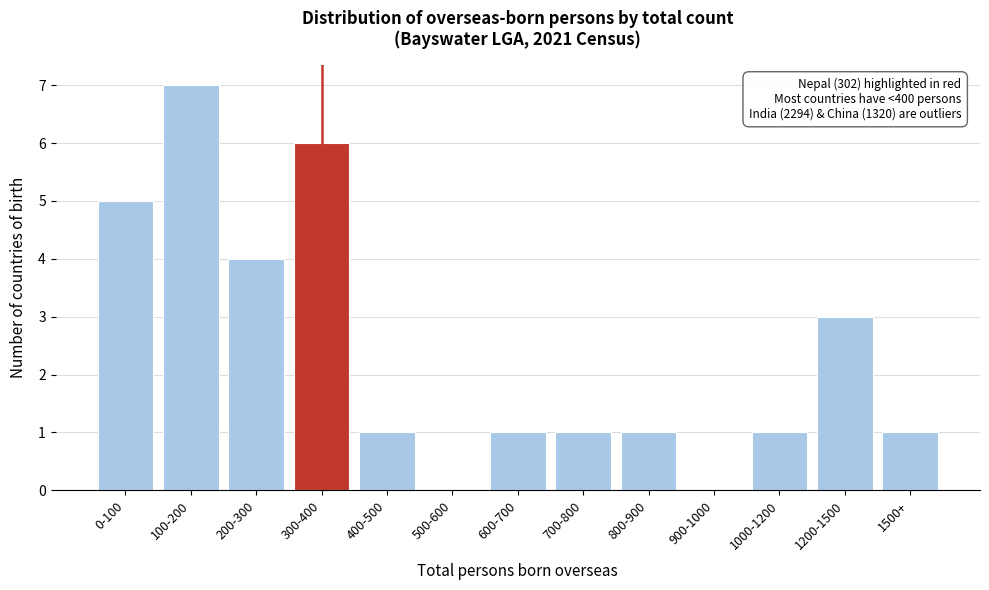

Reading left to right, transcribe all the data shown in this chart.

0-100=5	100-200=7	200-300=4	300-400=6	400-500=1	500-600=0	600-700=1	700-800=1	800-900=1	900-1000=0	1000-1200=1	1200-1500=3	1500+=1